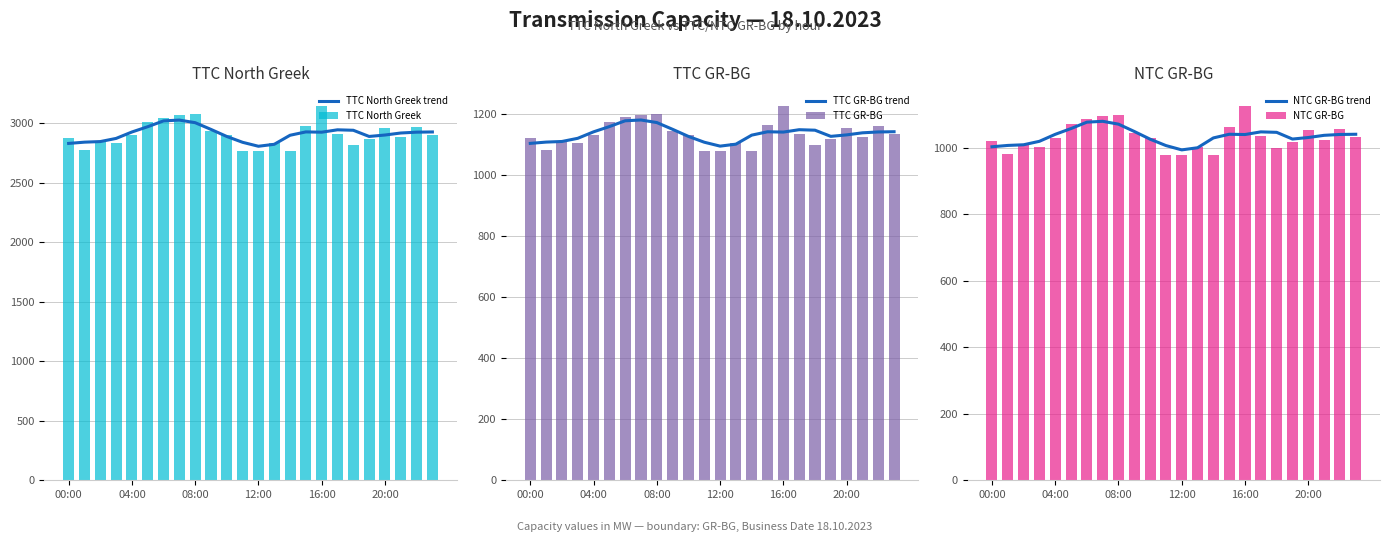

At which category is the sum across all series the highest?

7